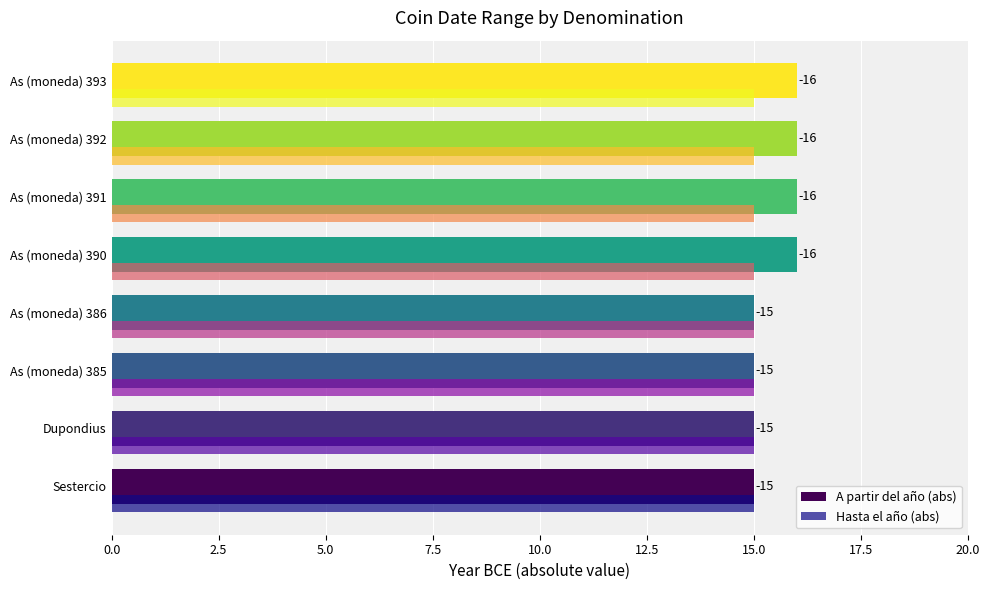

What are all the series names shown in the legend?

A partir del año (abs), Hasta el año (abs)